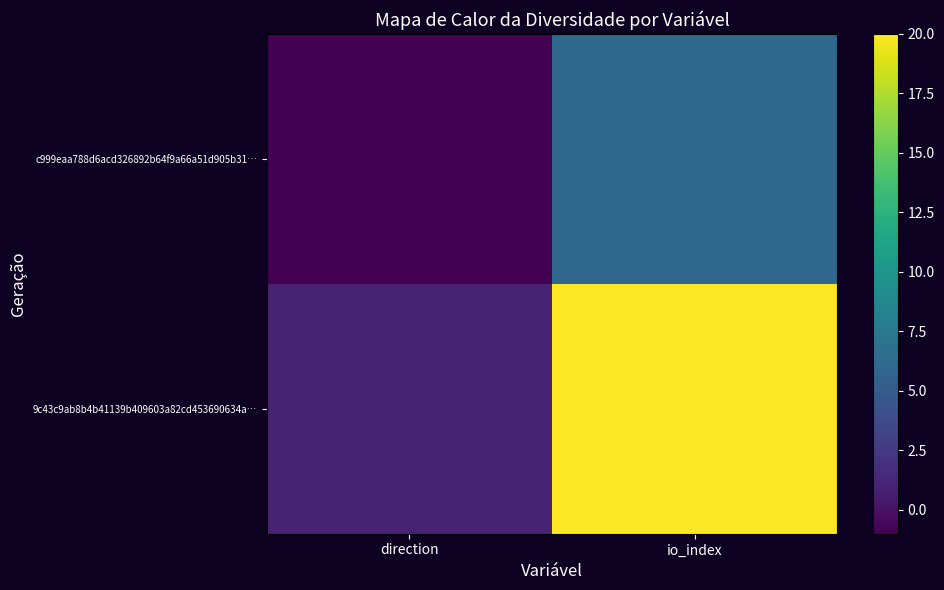

What is the minimum value shown in the chart?

-1